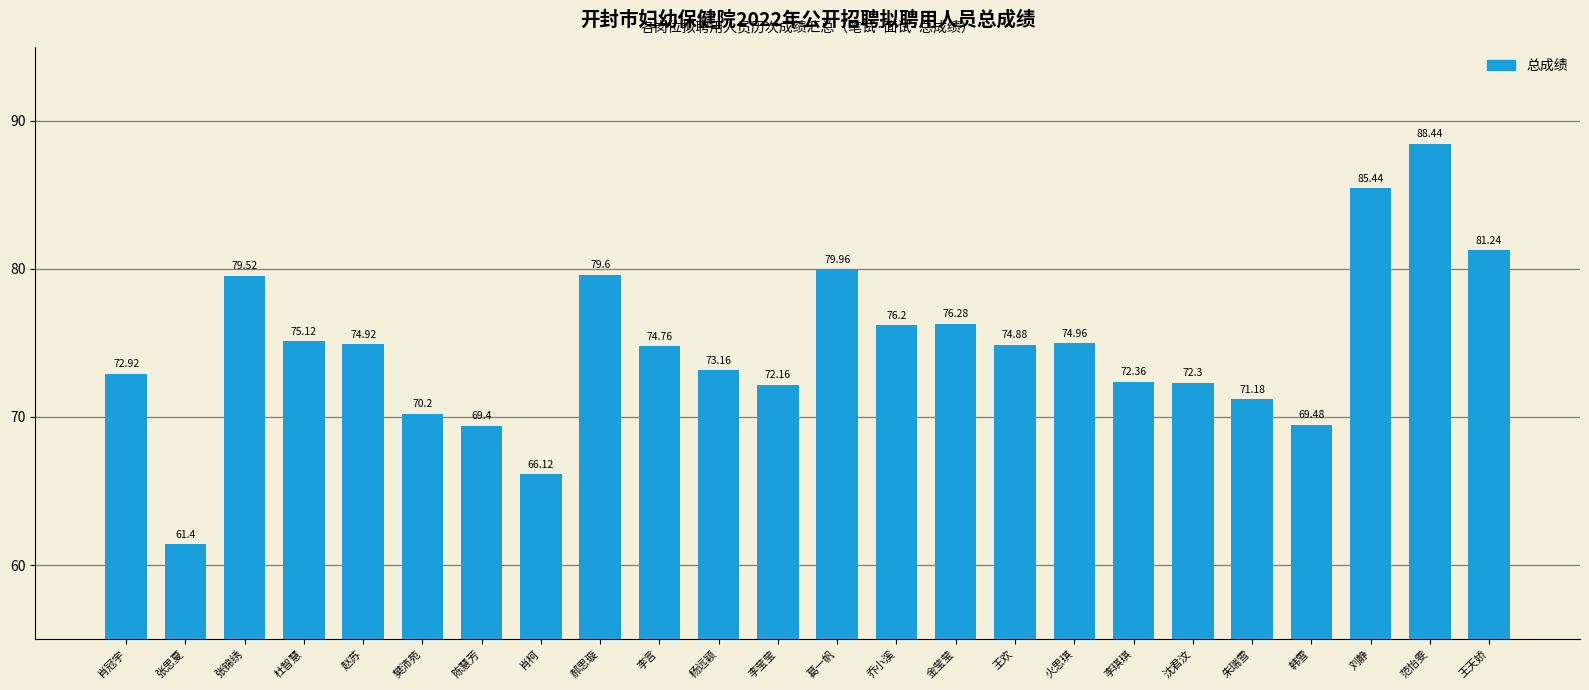

At which category does the chart reach its minimum across all series?

张思夏